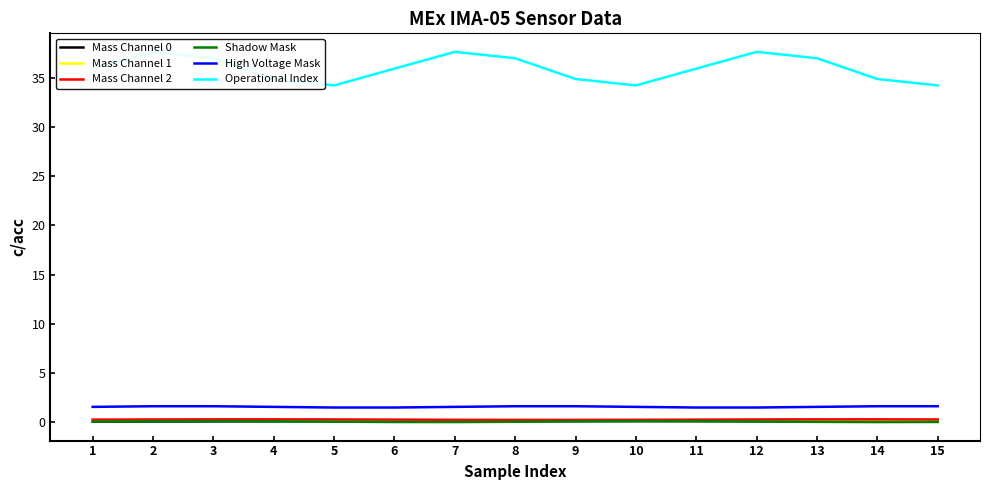

At how many categories does at least one series exceed 26?

15